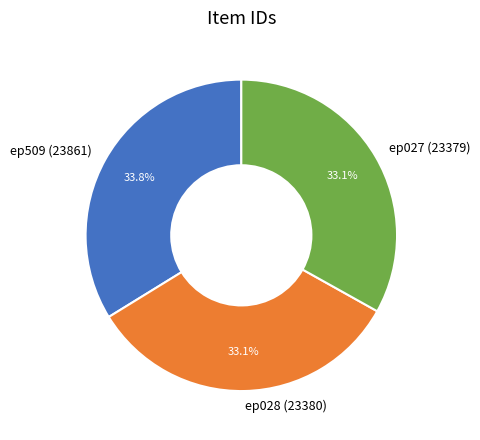

To the nearest percent, what percentage of the pie is ep027 (23379)?

33%